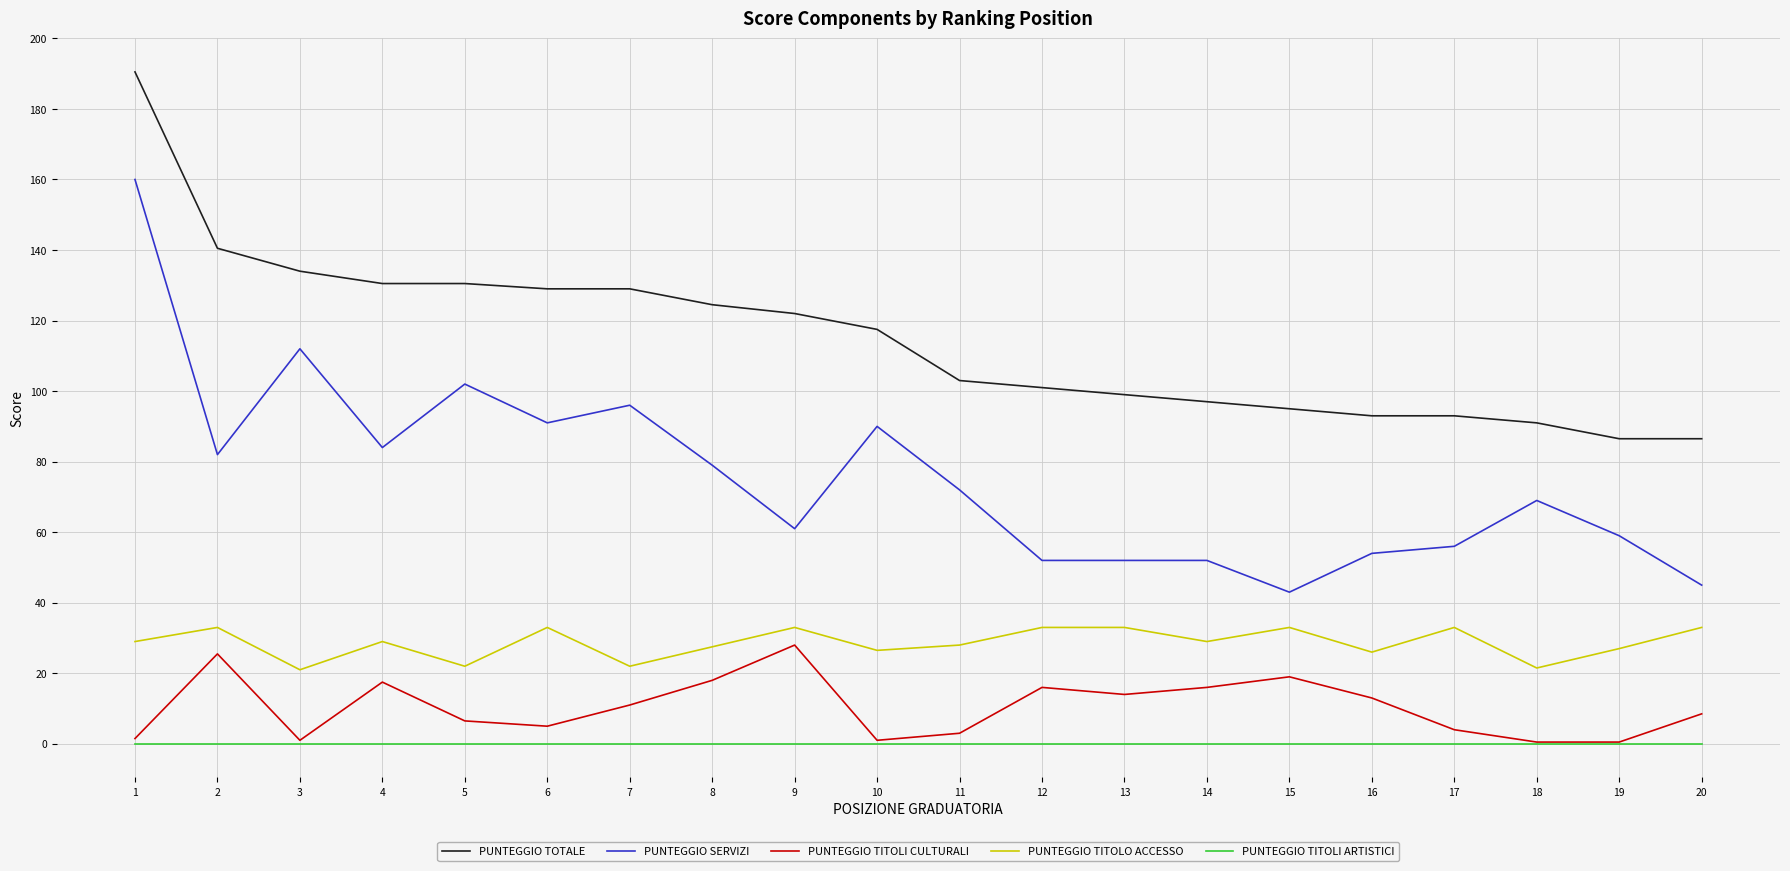

Which series has the widest spread of values?

PUNTEGGIO SERVIZI